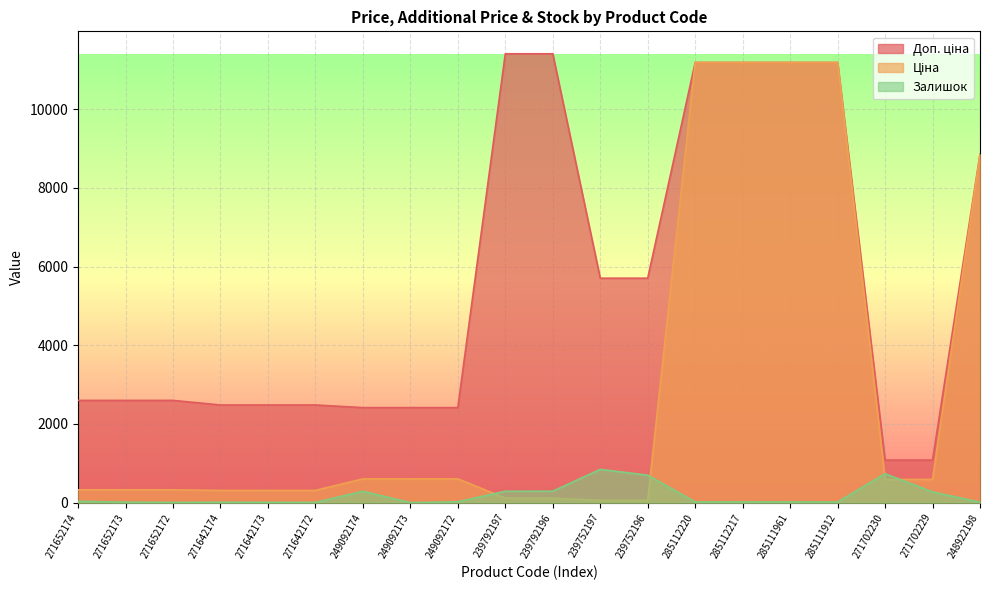

Rank the series at 239792197 from lowest to highest value.

Ціна, Залишок, Доп. ціна